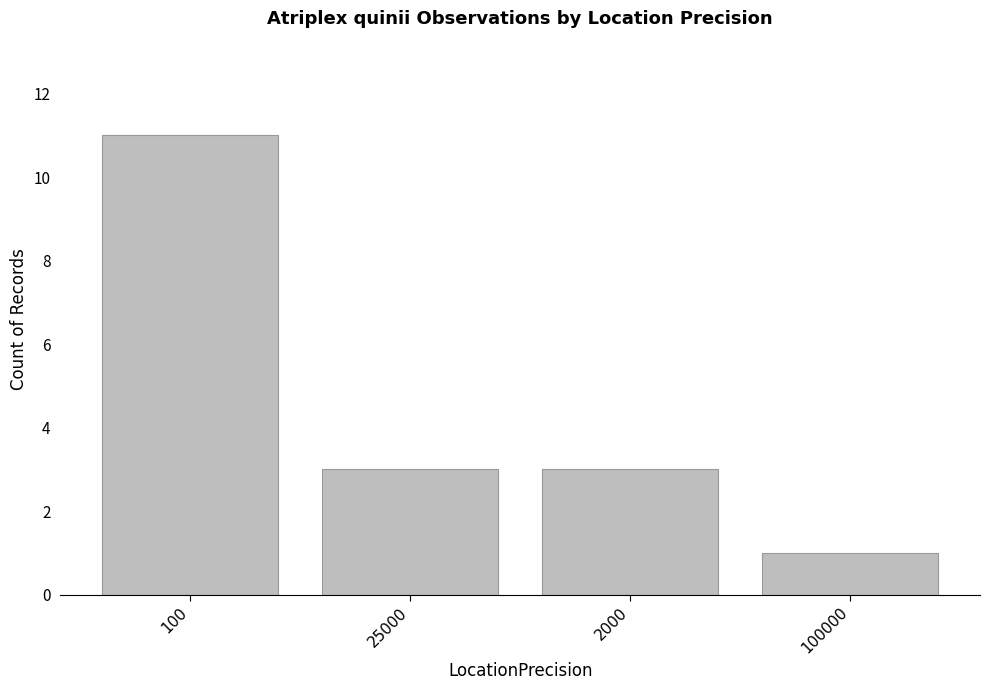

What position from the left is 100000?

4